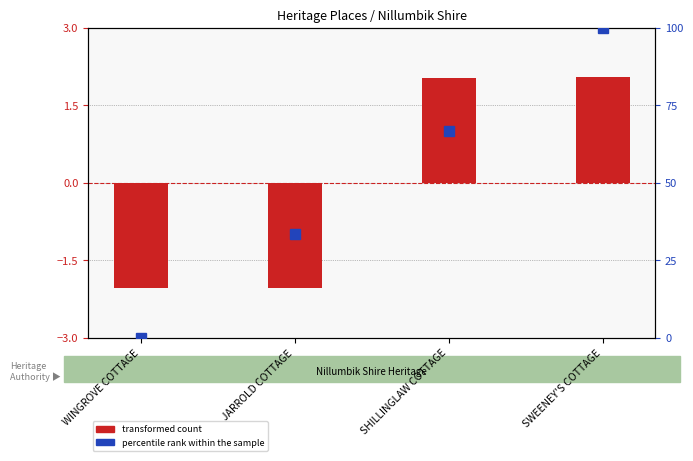

At which label does transformed count reach its peak?

SWEENEY'S COTTAGE